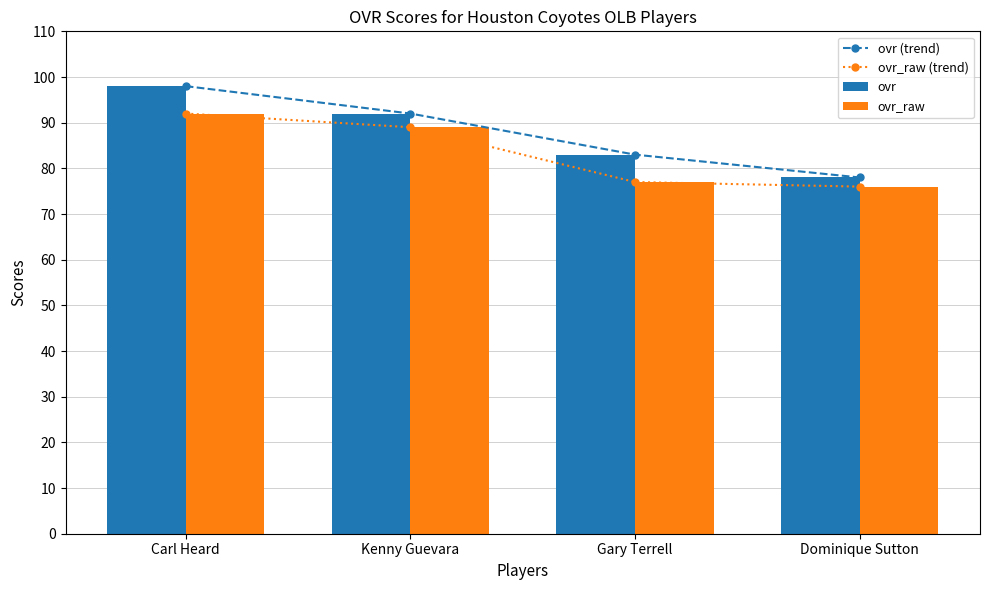

What is the value of the ovr (trend) bar at the 2nd from the left?

92